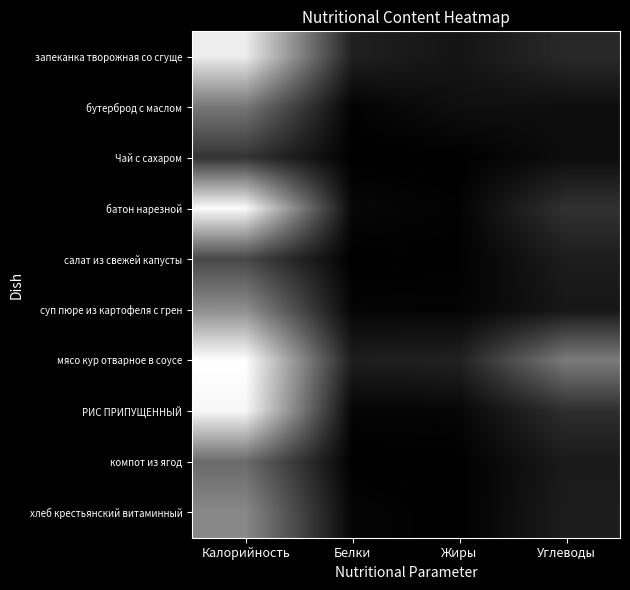

Rank the series at Жиры from highest to lowest value.

мясо кур отварное в соусе, запеканка творожная со сгуще, бутерброд с маслом, РИС ПРИПУЩЕННЫЙ, суп пюре из картофеля с грен, батон нарезной, салат из свежей капусты, Чай с сахаром, компот из ягод, хлеб крестьянский витаминный